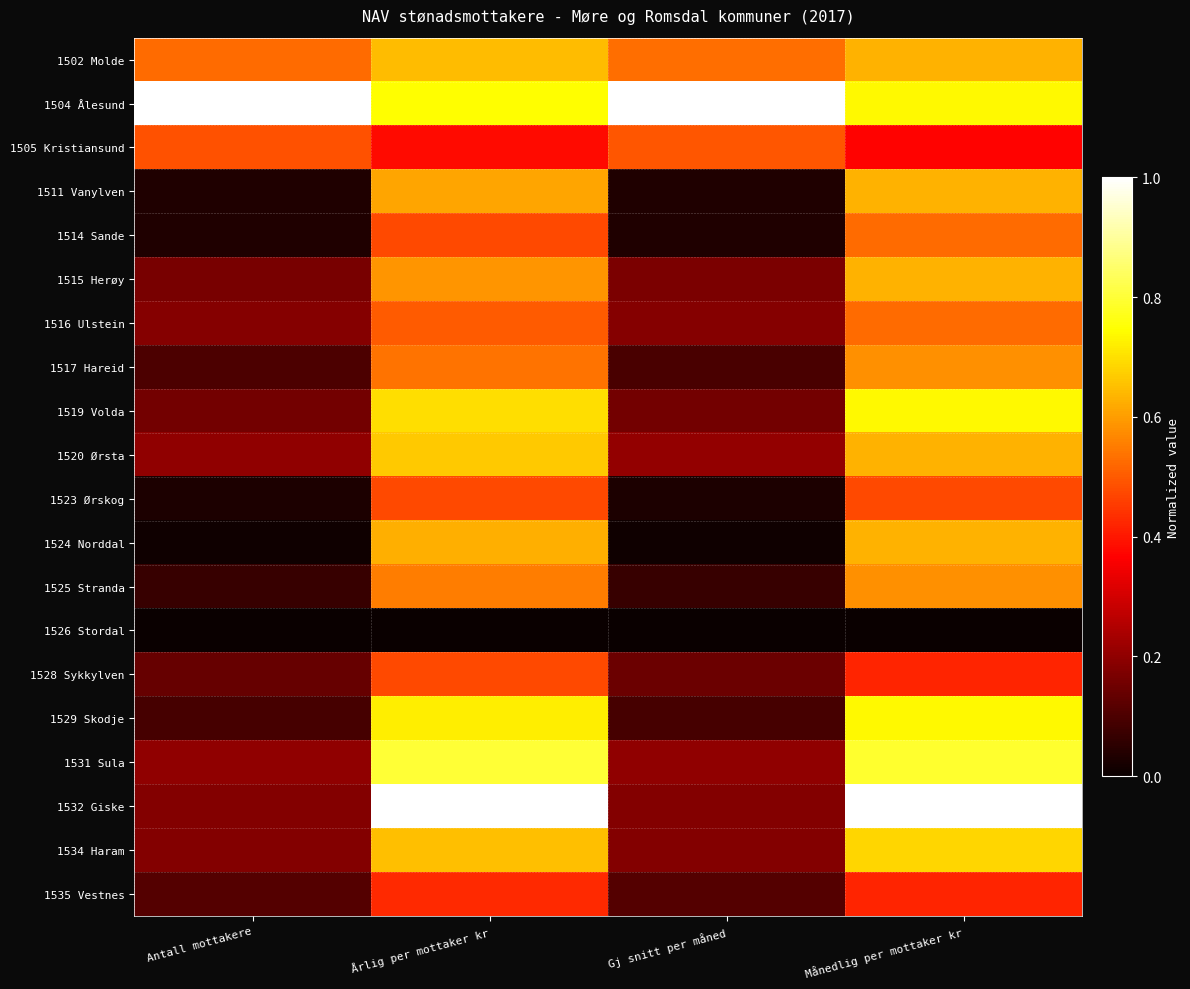

At Gj snitt per måned, list the series in order from largest to smallest.

1504 Ålesund, 1502 Molde, 1505 Kristiansund, 1520 Ørsta, 1531 Sula, 1516 Ulstein, 1534 Haram, 1532 Giske, 1515 Herøy, 1519 Volda, 1528 Sykkylven, 1535 Vestnes, 1517 Hareid, 1529 Skodje, 1525 Stranda, 1511 Vanylven, 1514 Sande, 1523 Ørskog, 1524 Norddal, 1526 Stordal